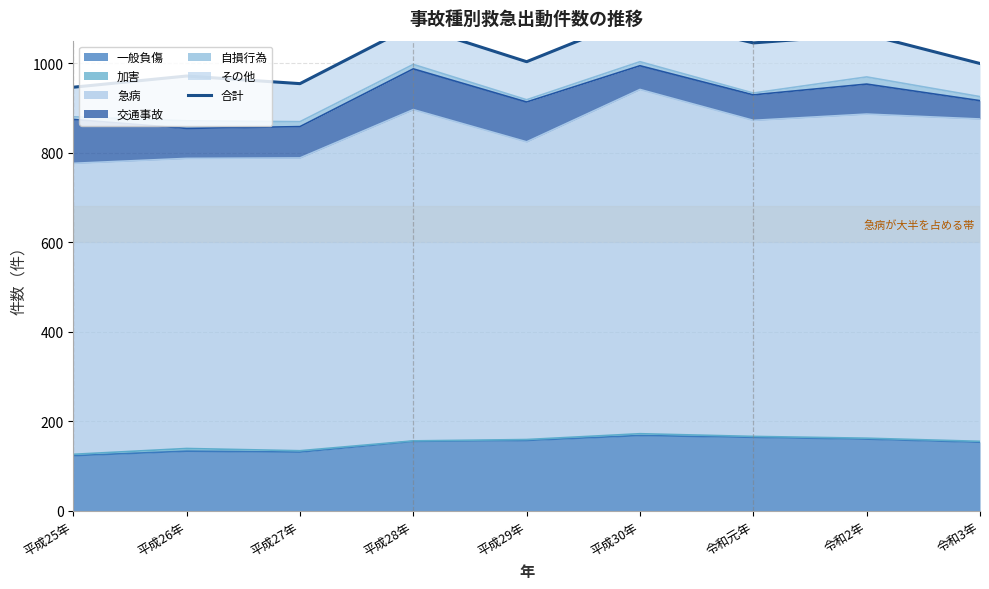

How many points are lower than both their immediate neighbors (excluding endpoints)?

3